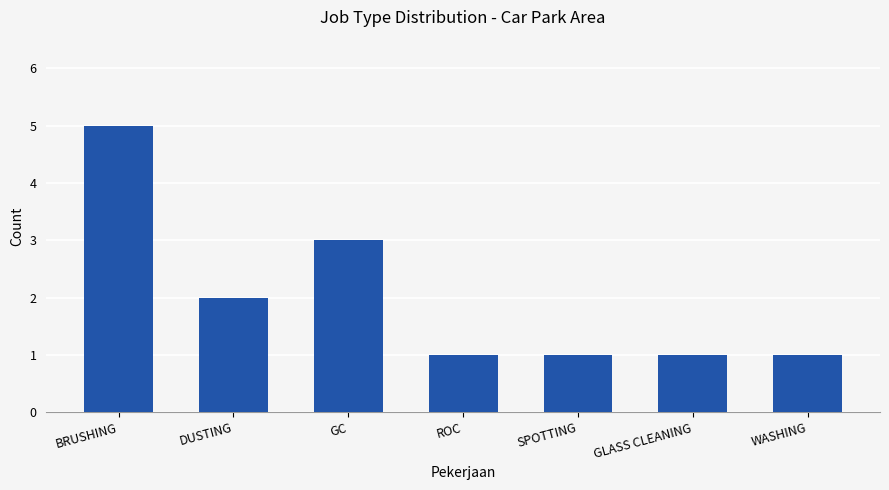

Which has a higher value, GC or ROC?

GC